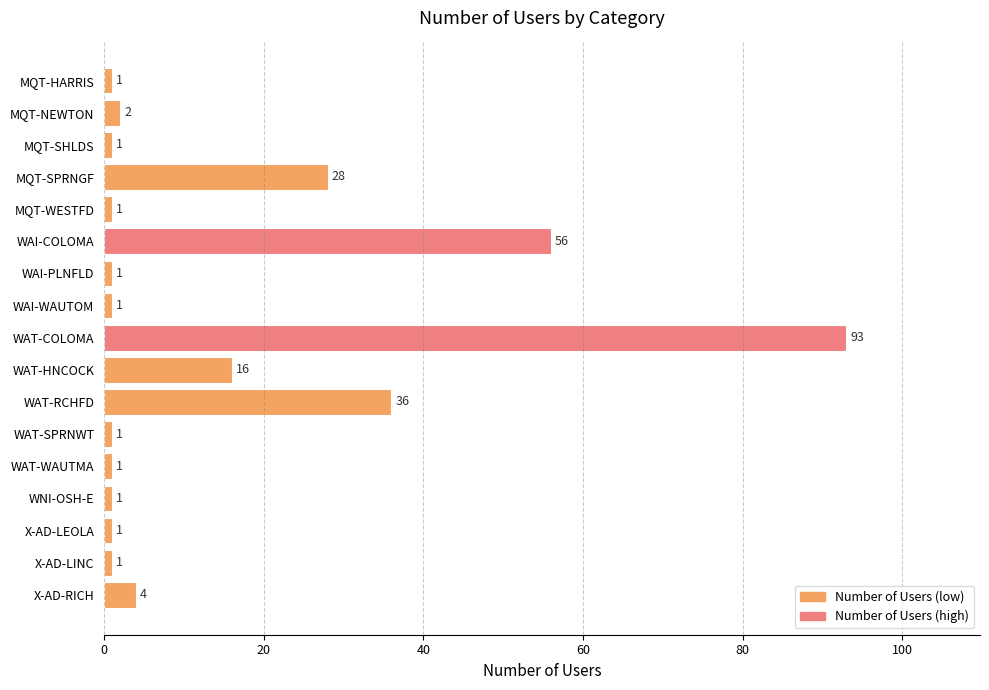

Approximately how many times larger is the value at WNI-OSH-E compared to MQT-HARRIS?

1.0